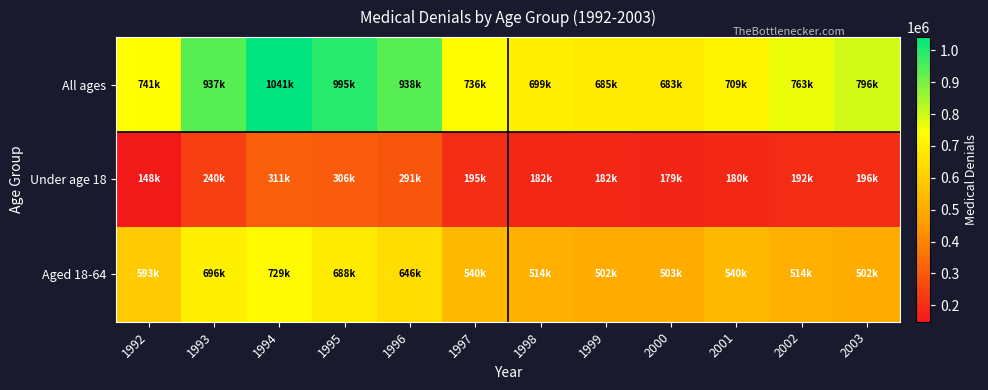

At which category is the sum across all series the highest?

1994